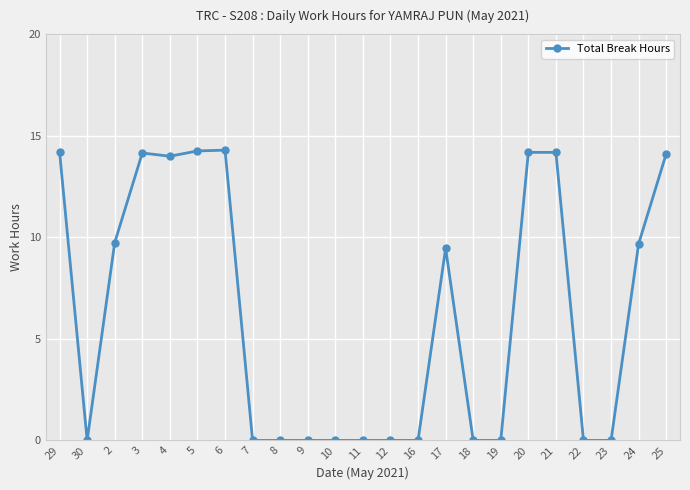

What is the label of the 3rd point from the left?

2